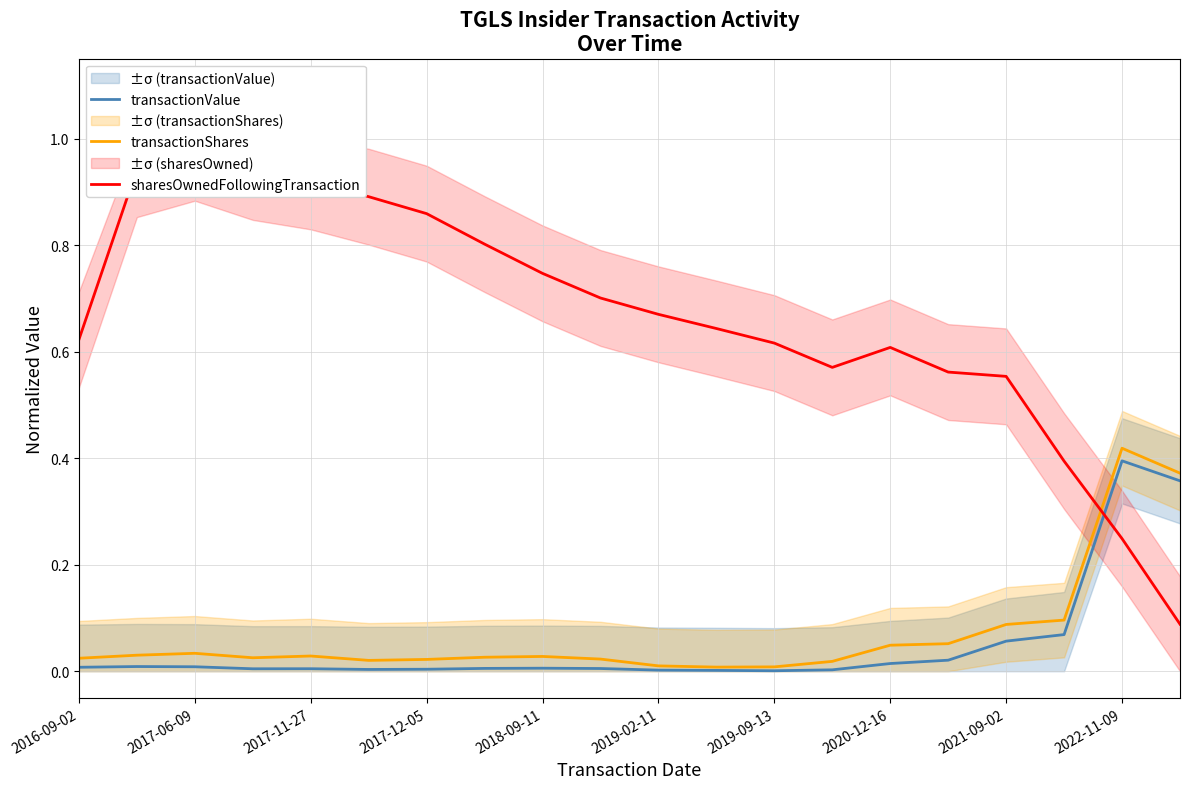

How many distinct data groups are displayed?

3